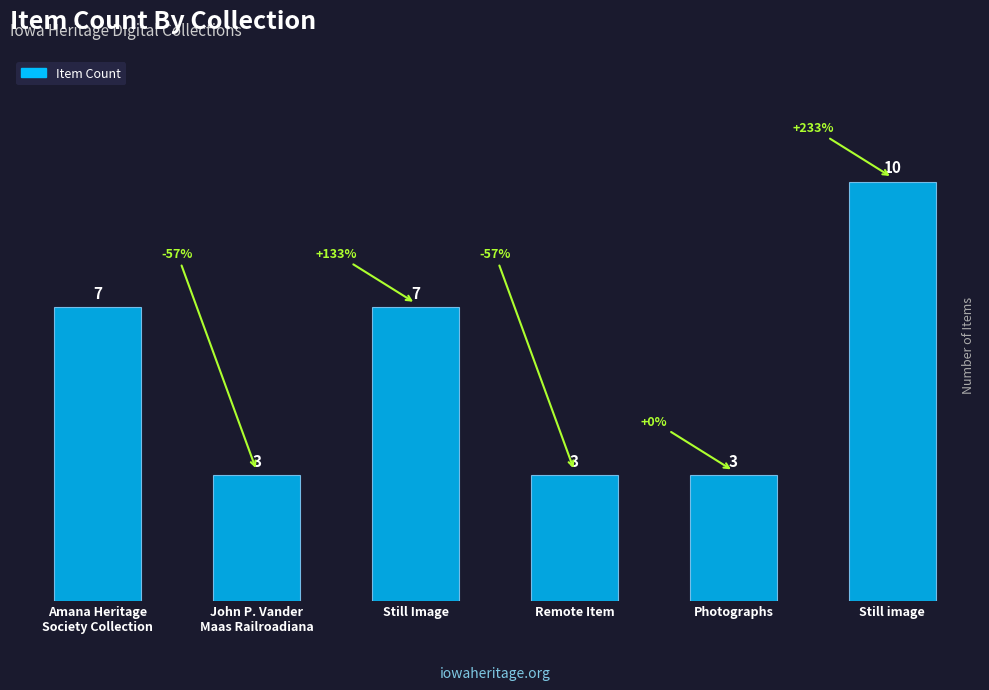

What value does the data have at Still Image?

7